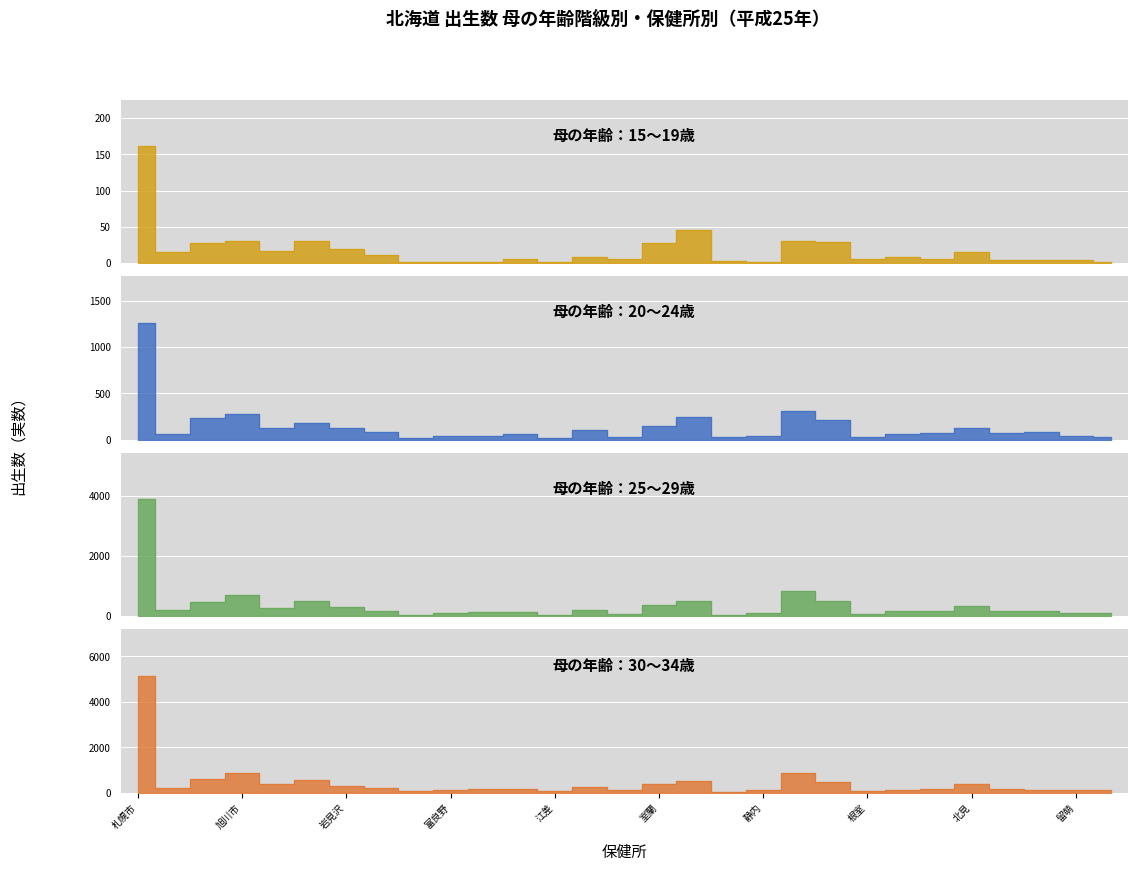

What is the total value across all series at 千歳?

1300